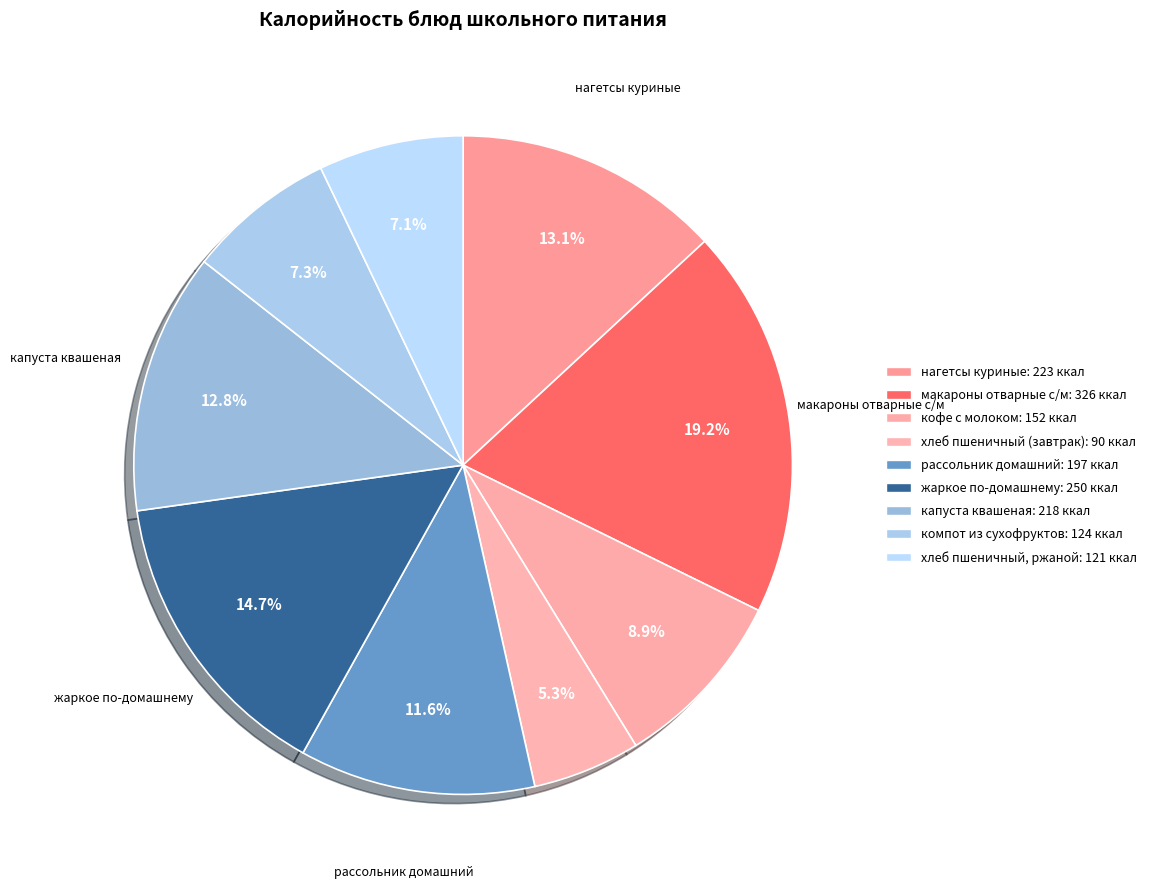

Is it true that нагетсы куриные is 19% of the pie?

False